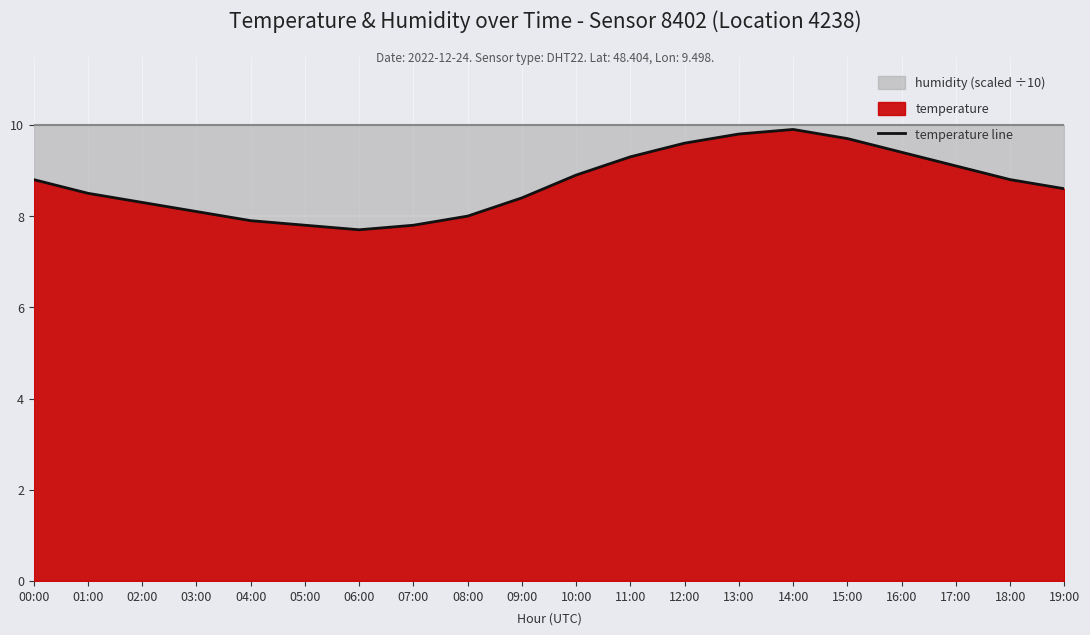

Reading right to left, transcribe all the data shown in this chart.

8.6	8.8	9.1	9.4	9.7	9.9	9.8	9.6	9.3	8.9	8.4	8.0	7.8	7.7	7.8	7.9	8.1	8.3	8.5	8.8